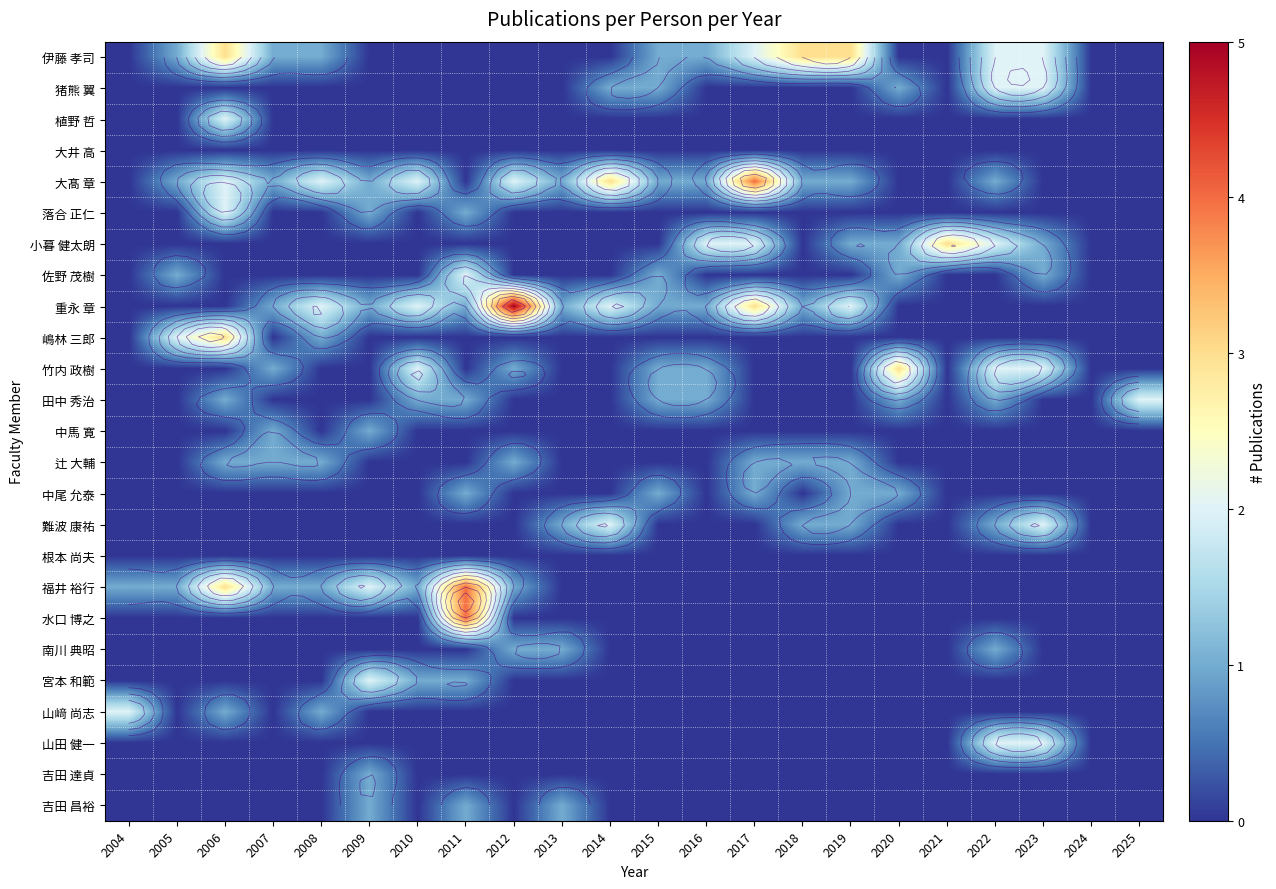

How many values in the 伊藤 孝司 series are below 1?

11